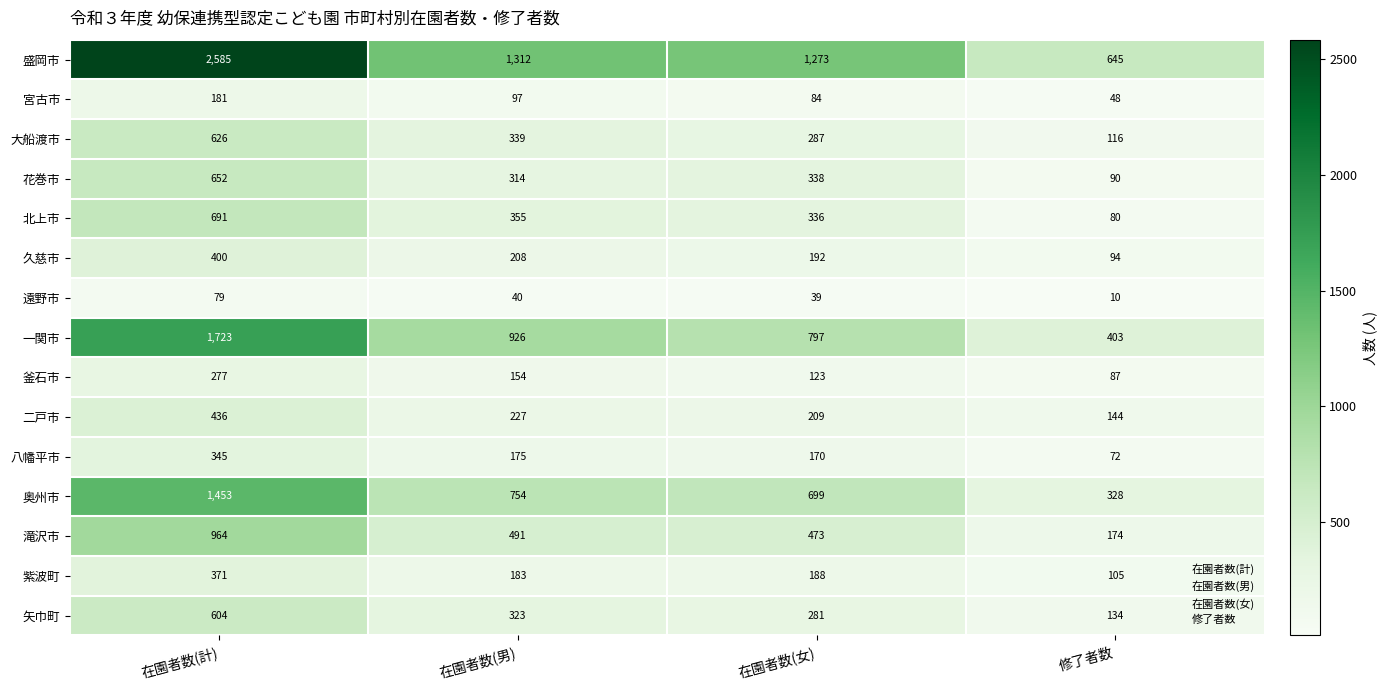

What is the smallest value displayed?

10